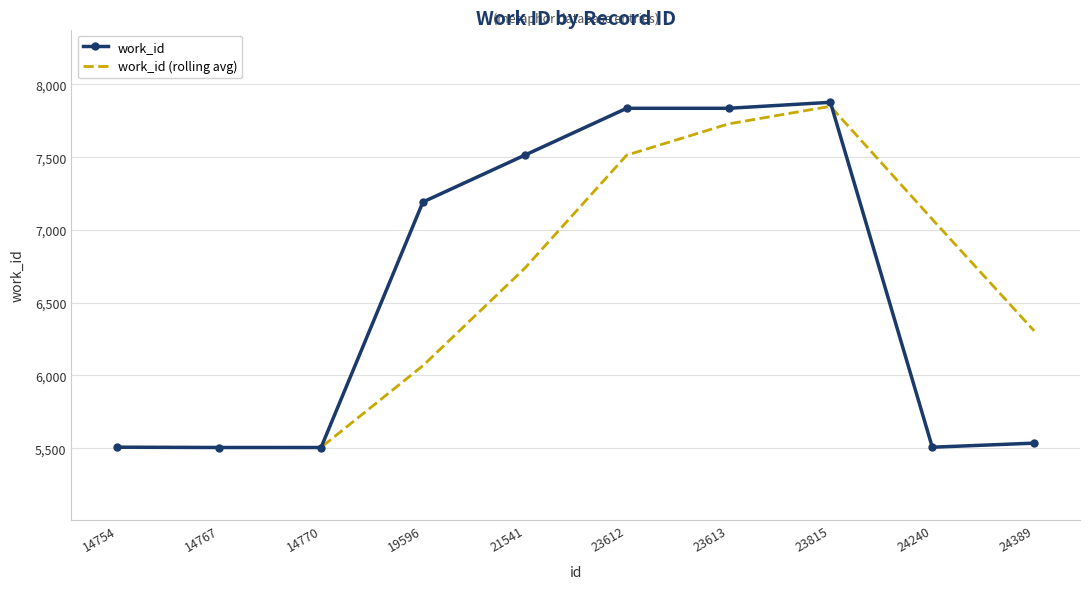

What is the maximum value shown in the chart?

7877.0